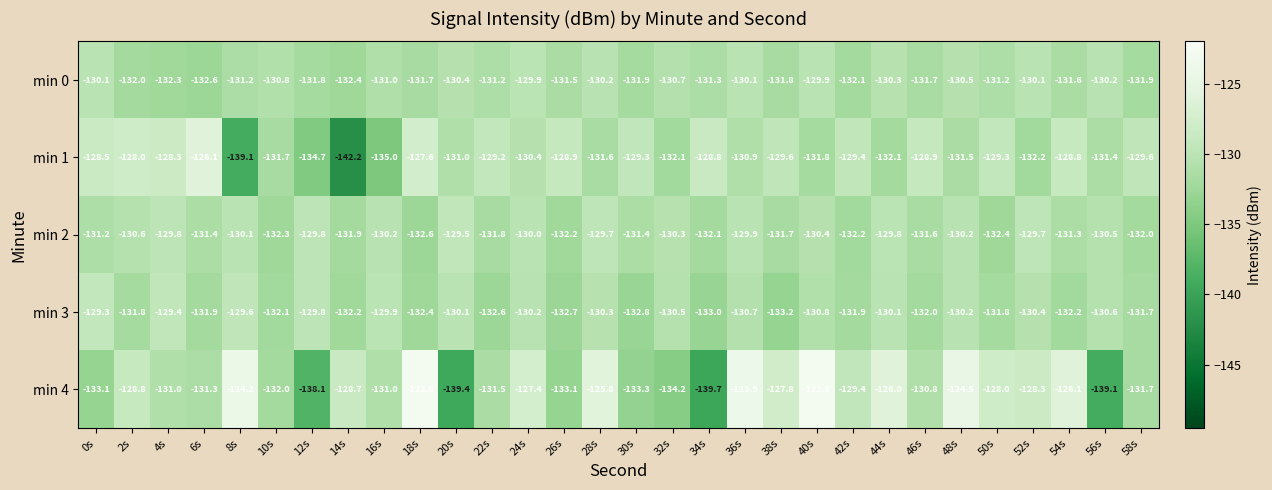

At which category is the sum across all series the highest?

36s